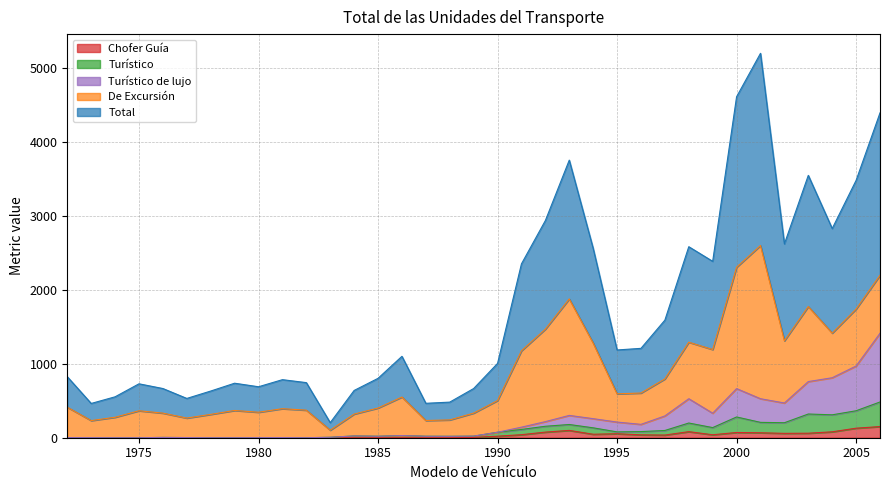

What are all the series names shown in the legend?

Chofer Guía, Turístico, Turístico de lujo, De Excursión, Total